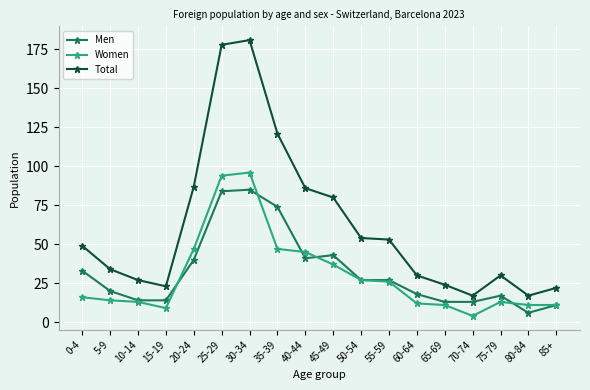

What is the label of the 15th point from the right?

15-19